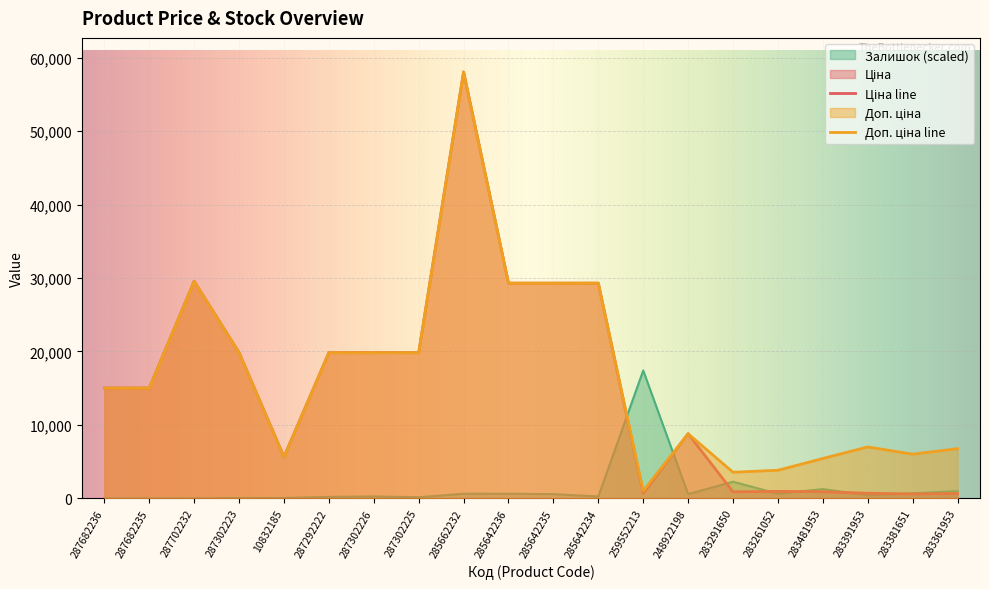

What are all the series names shown in the legend?

Ціна, Доп. ціна, Залишок